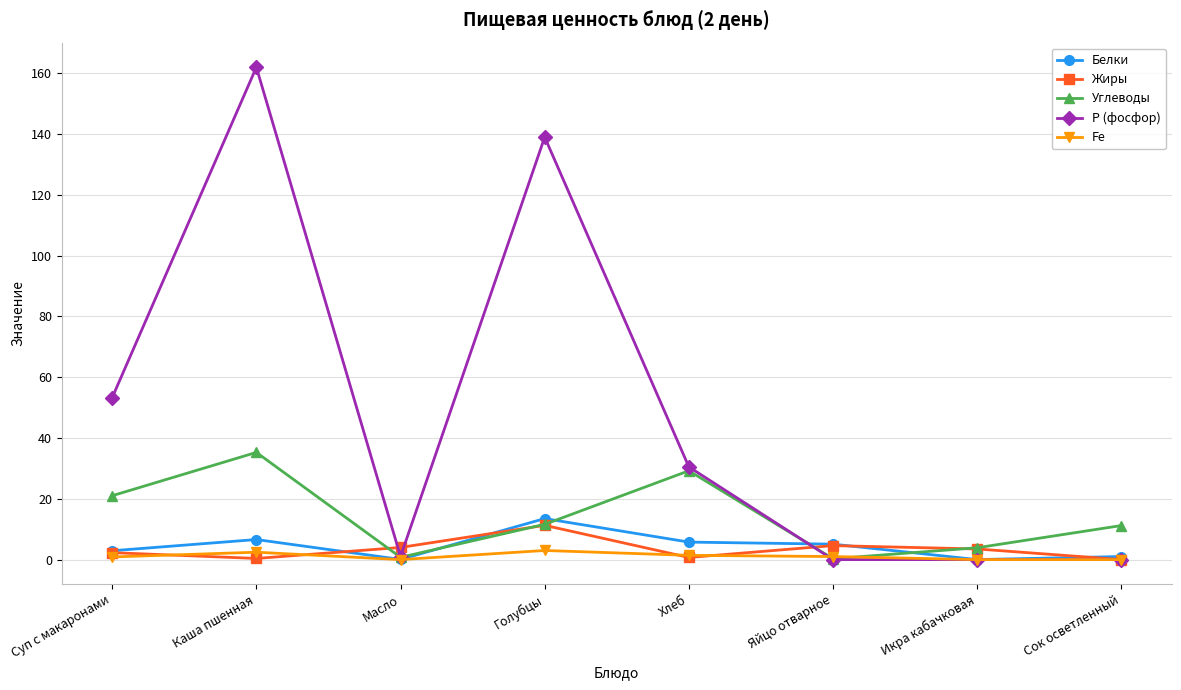

True or false: Белки has a value of 6.6 at Каша пшенная.

True